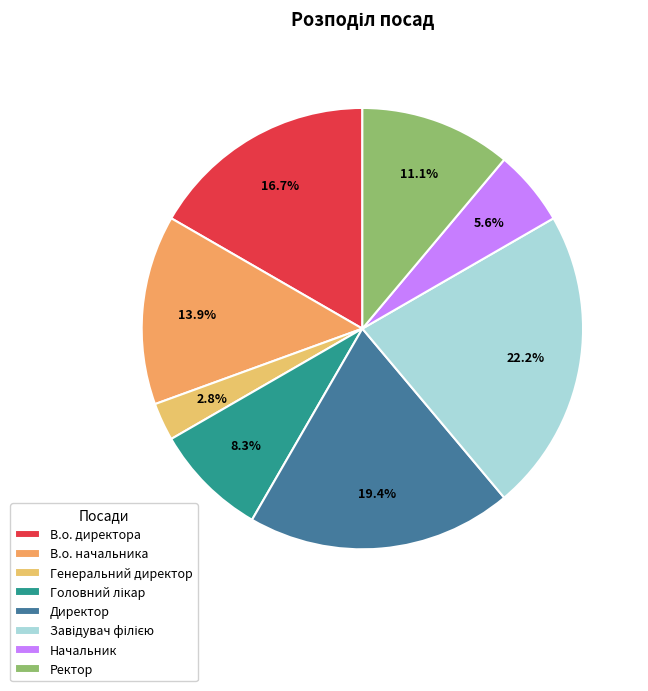

How many segments does this pie chart have?

8